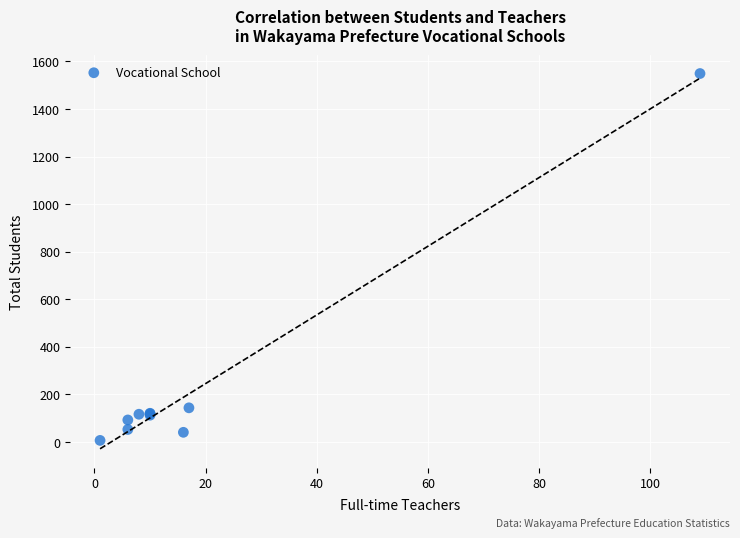

What Y value in the scatter plot is closest to 777?

143